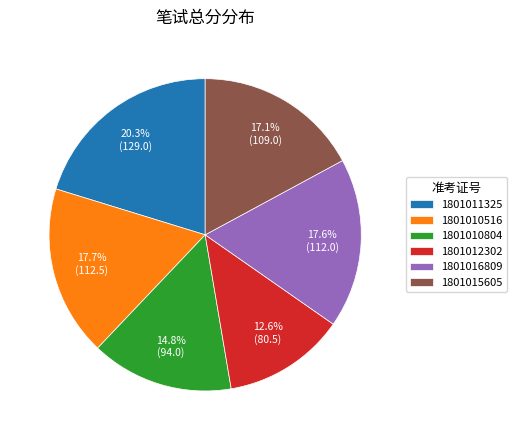

What is the smallest slice in the pie chart?

1801012302